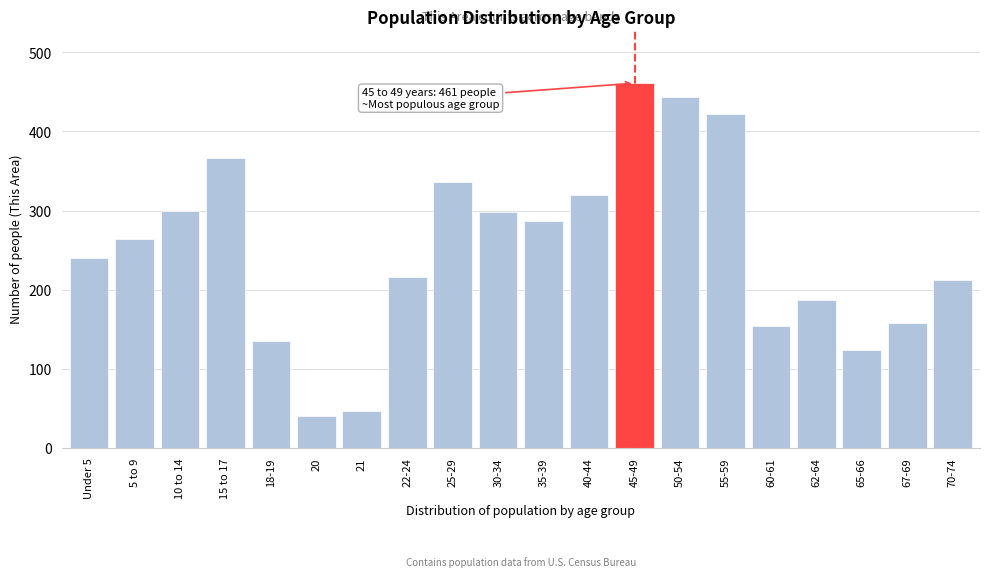

What is the label of the 18th bar from the right?

10 to 14